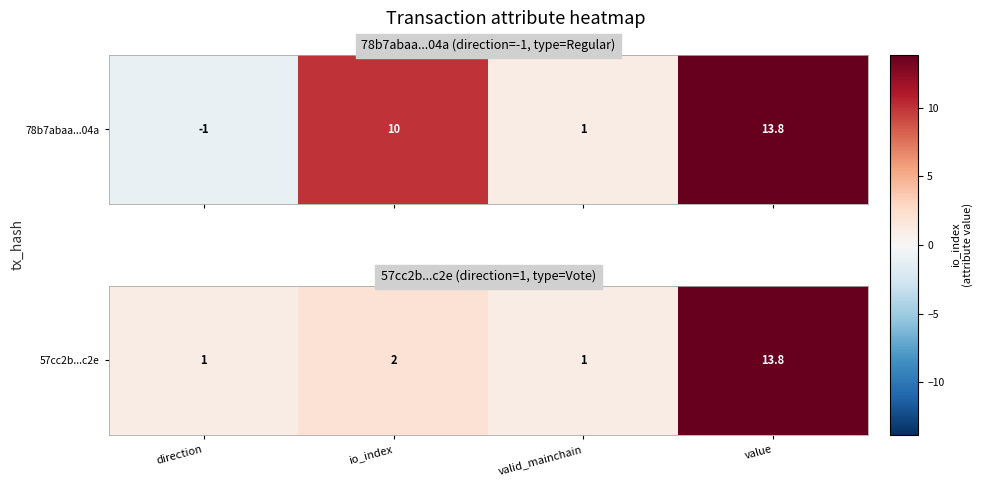

Count the number of data series in this chart.

1